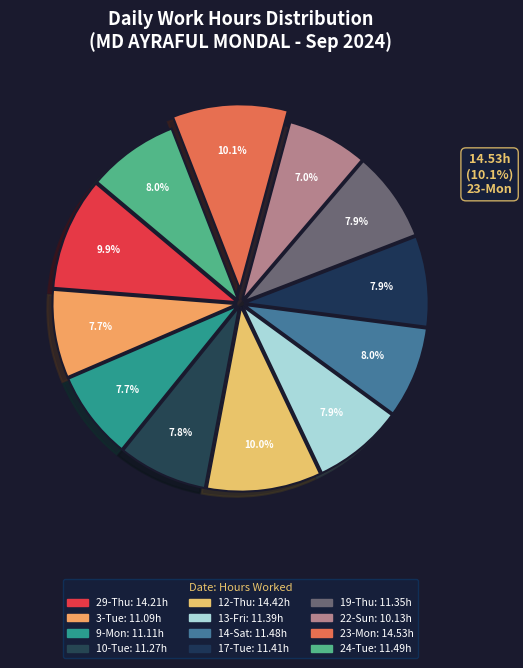

Is 23-Mon the majority of the pie?

No